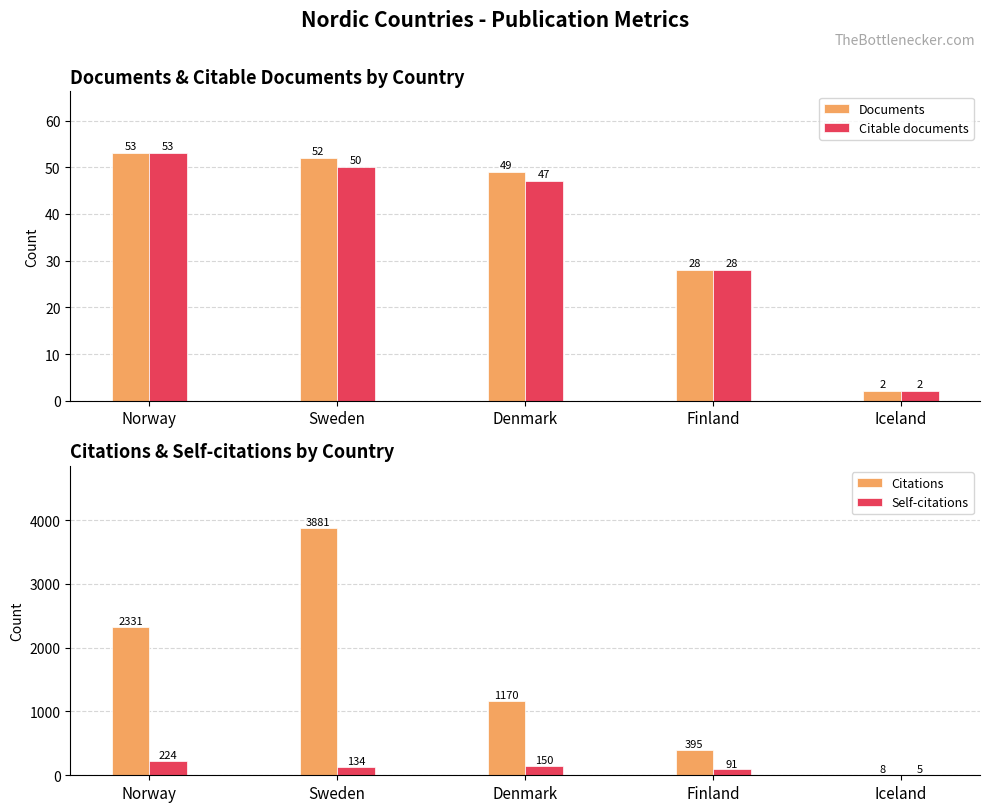

What is the spread (max minus min) of values at Sweden?

3831